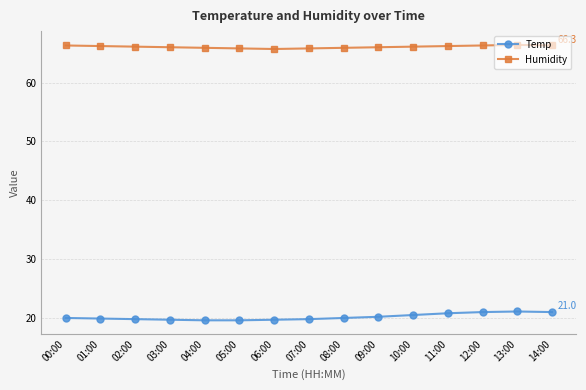

Rank the series at 12:00 from lowest to highest value.

Temp, Humidity